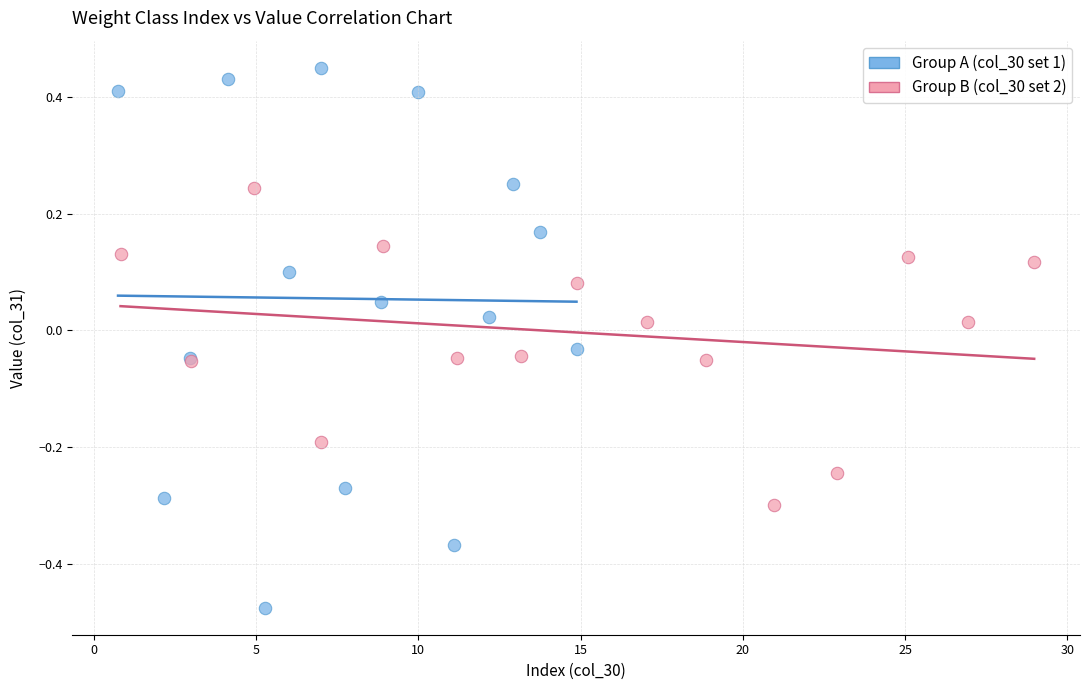

What are all the series names shown in the legend?

Group A (col_30 set 1), Group B (col_30 set 2)